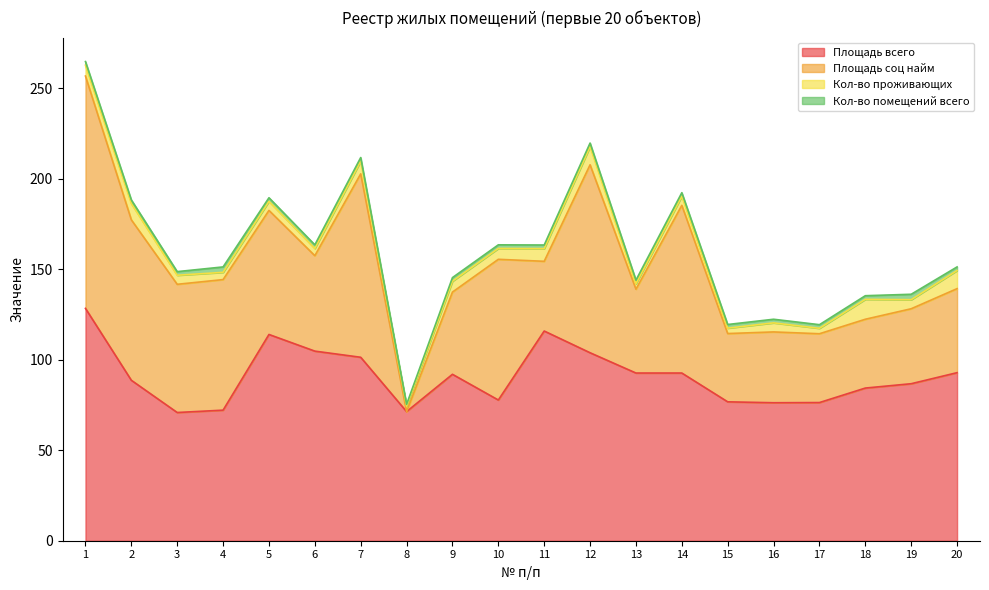

What is the sum of all Площадь всего values?

1818.4